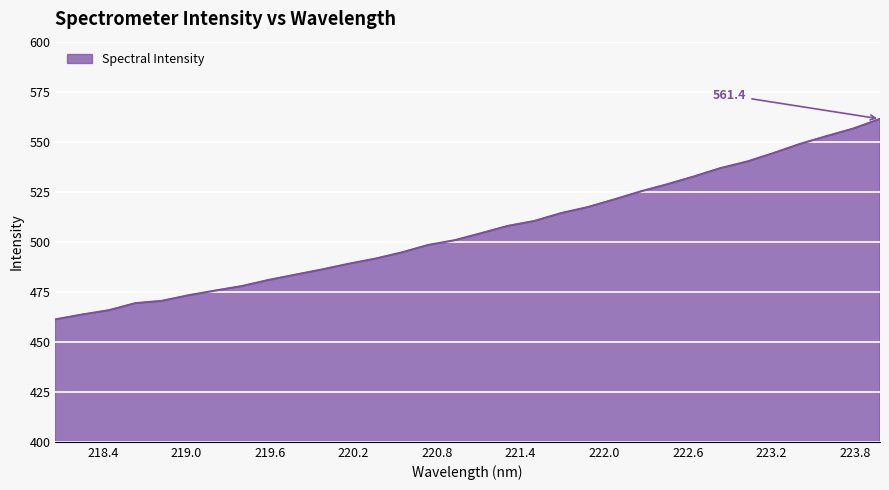

What is the smallest value displayed?

461.2